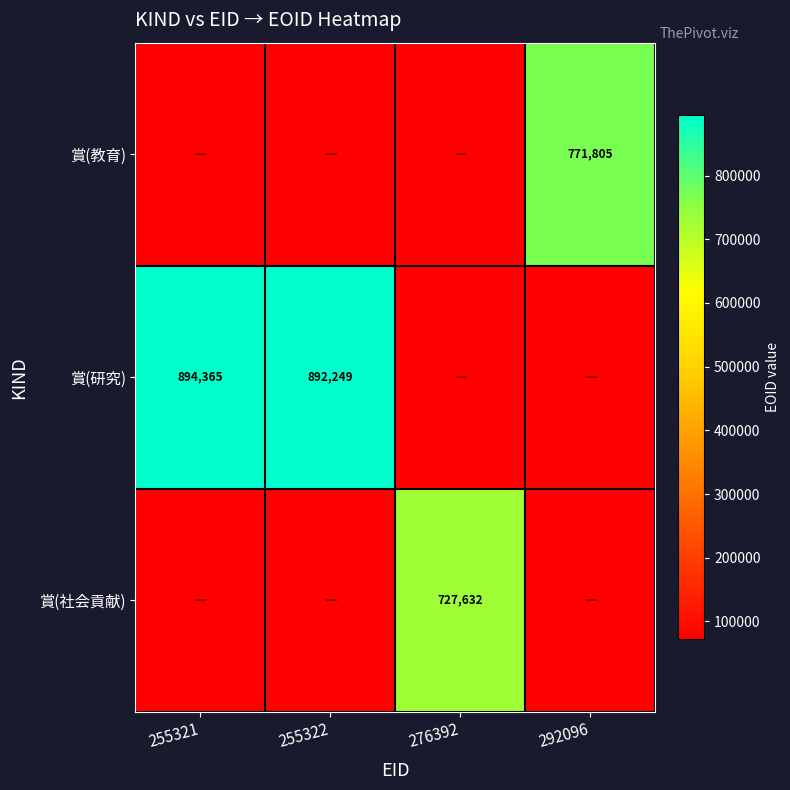

True or false: 賞(教育) has a value of 501360.2 at 292096.

False